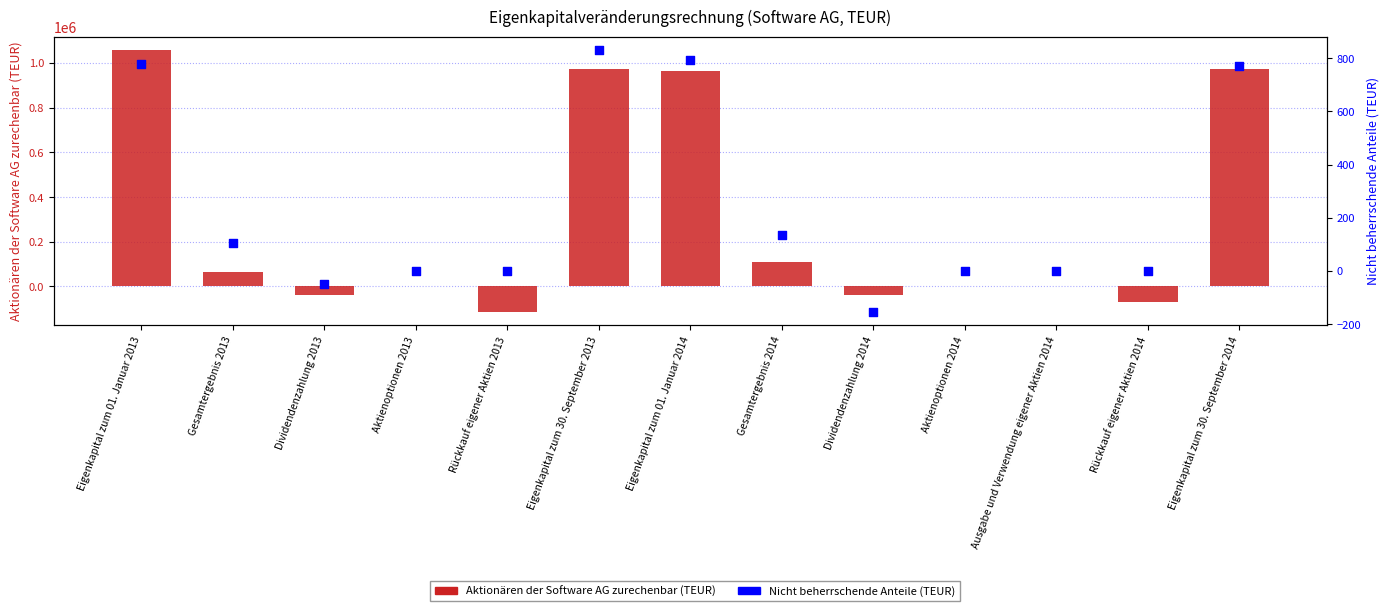

Which series contains the lowest Y value?

Aktionären der Software AG zurechenbar (TEUR)